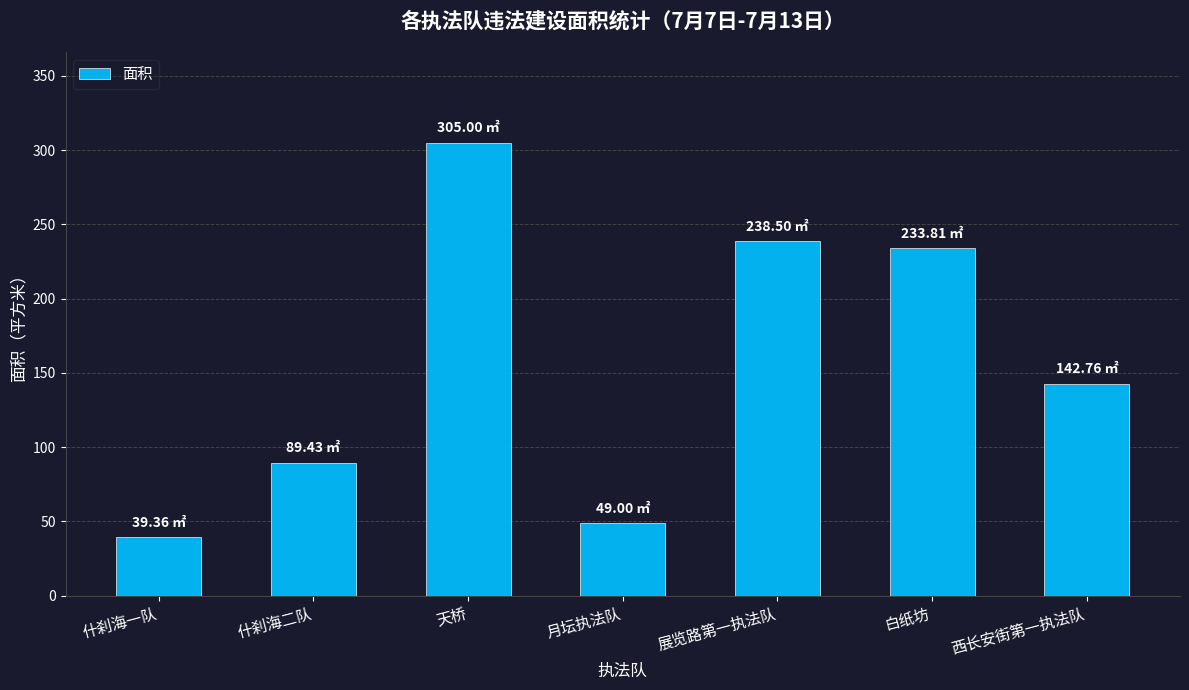

Reading right to left, list all the values displayed in this chart.

西长安街第一执法队=142.8	白纸坊=233.8	展览路第一执法队=238.5	月坛执法队=49.0	天桥=305.0	什刹海二队=89.4	什刹海一队=39.4